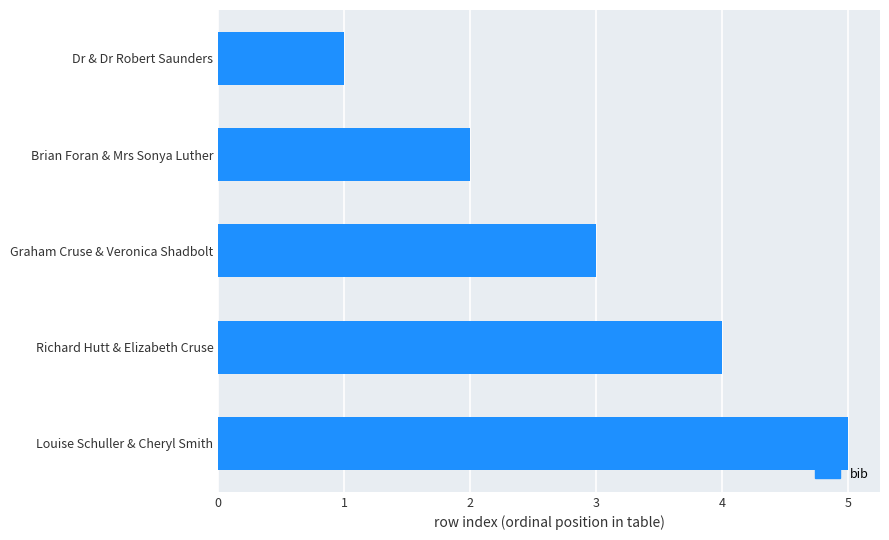

What is the average value?

3